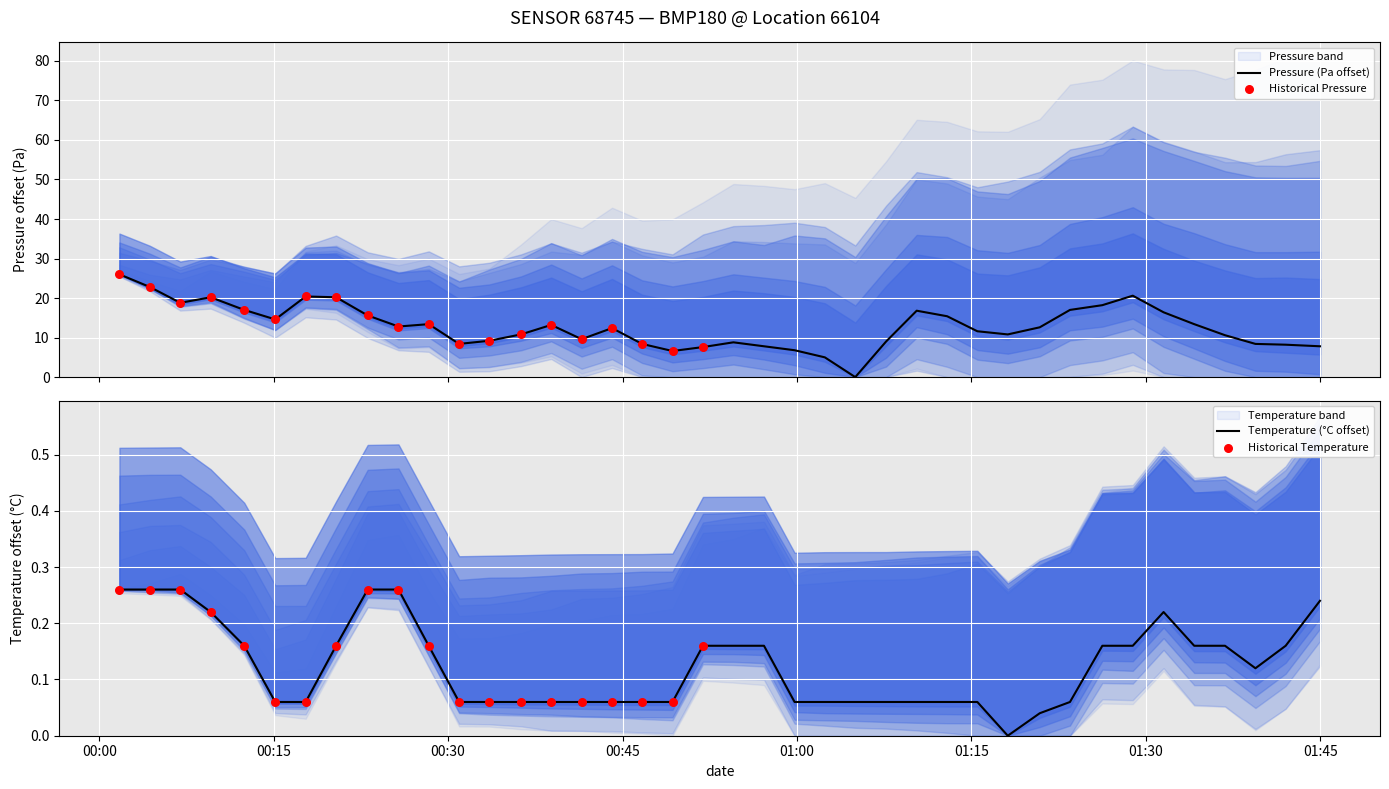

Which series has the largest Y range (max minus min)?

pressure